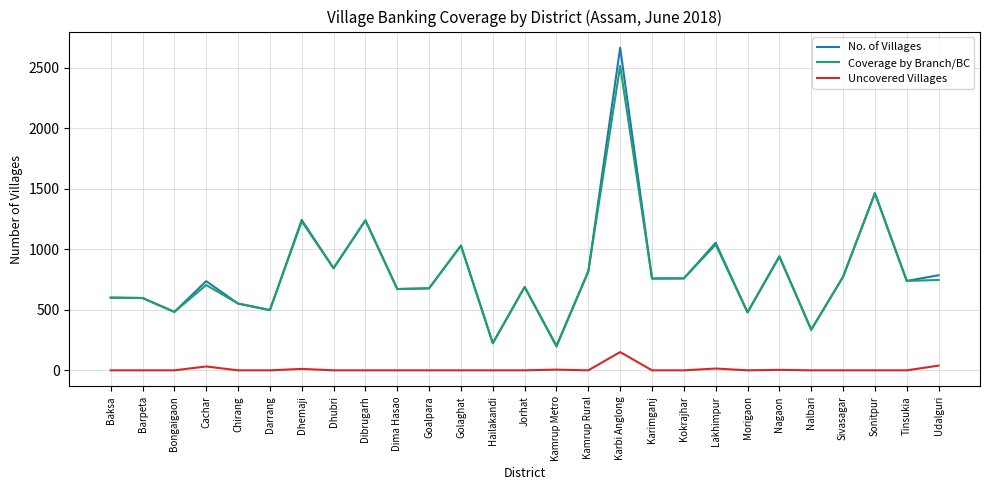

Is it true that No. of Villages equals 1054 at Lakhimpur?

True